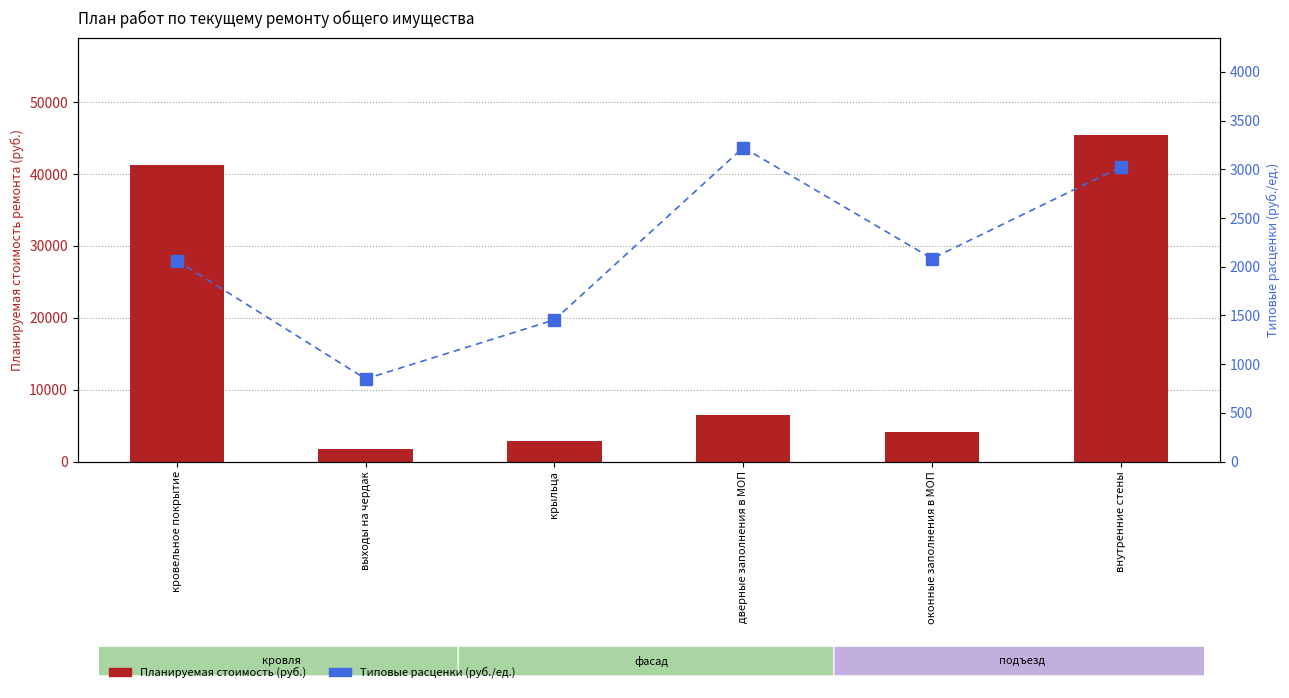

What is the sum of all Планируемая стоимость values?

101846.3